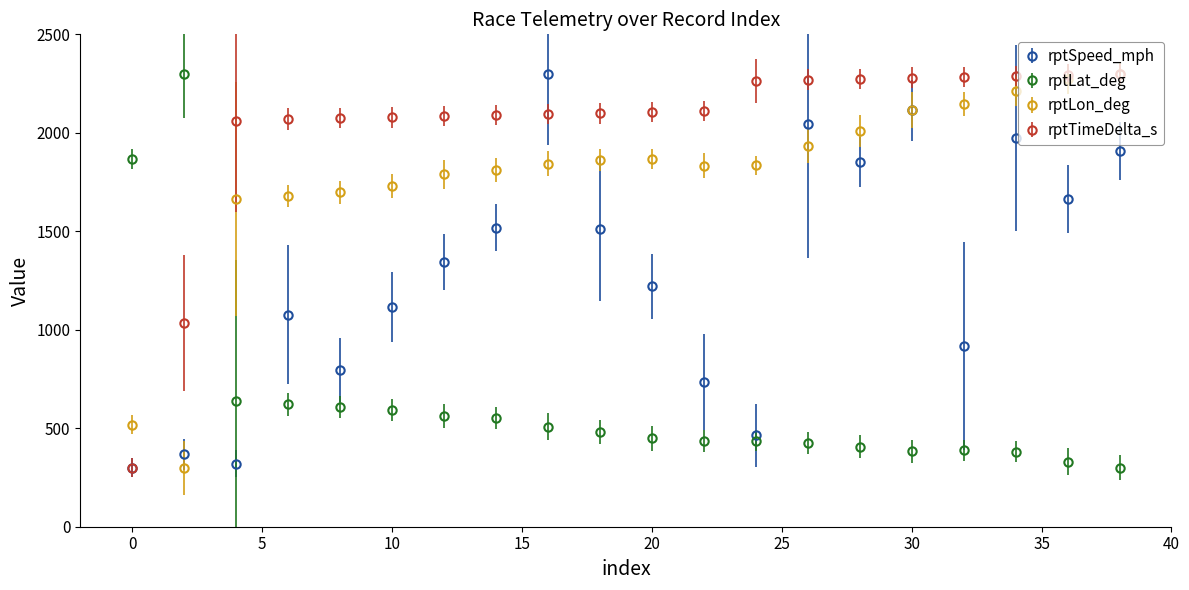

What is the maximum value for rptLon_deg?

2300.0